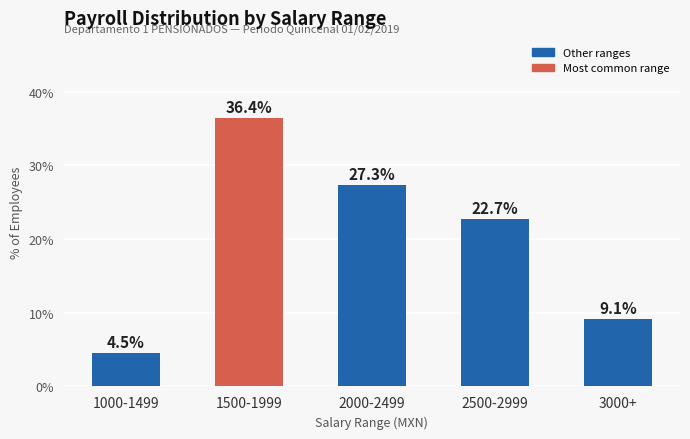

The chart shows a value of 7.5 at 1500-1999. True or false?

False